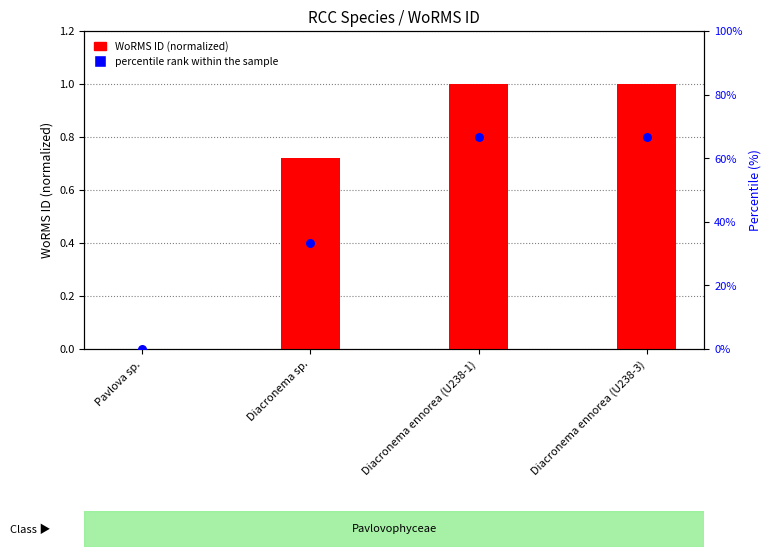

Which series has the largest total across all categories?

percentile rank within the sample